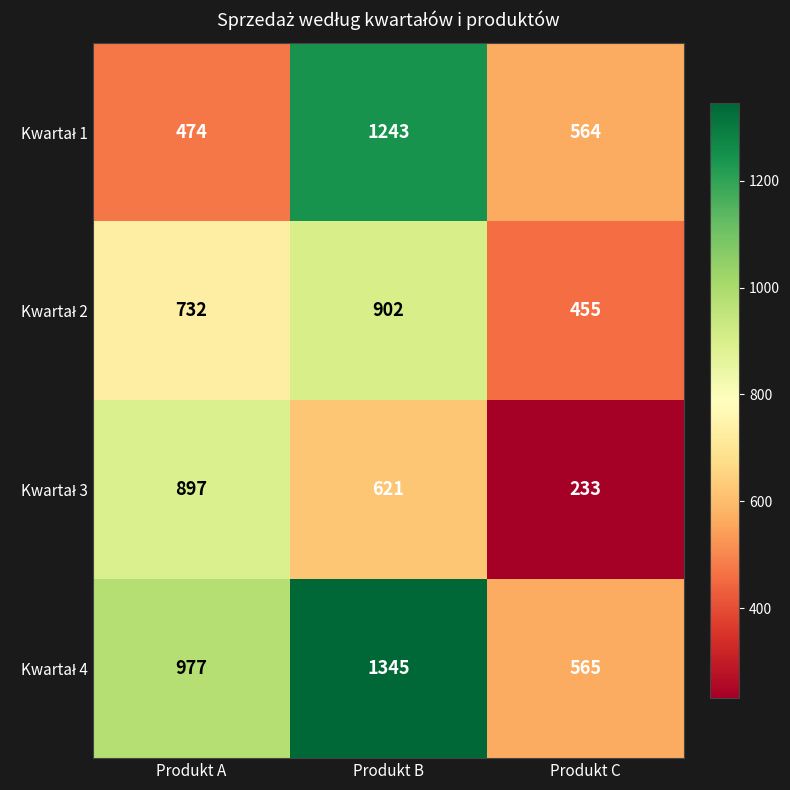

Which label corresponds to the largest value in the chart?

Produkt B